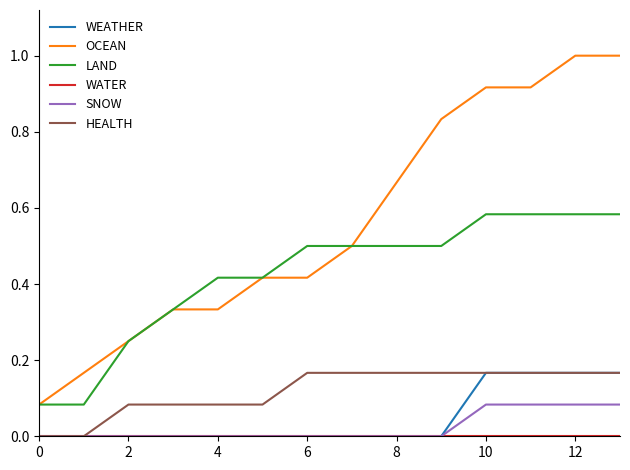

Which series has the largest range (max minus min)?

OCEAN